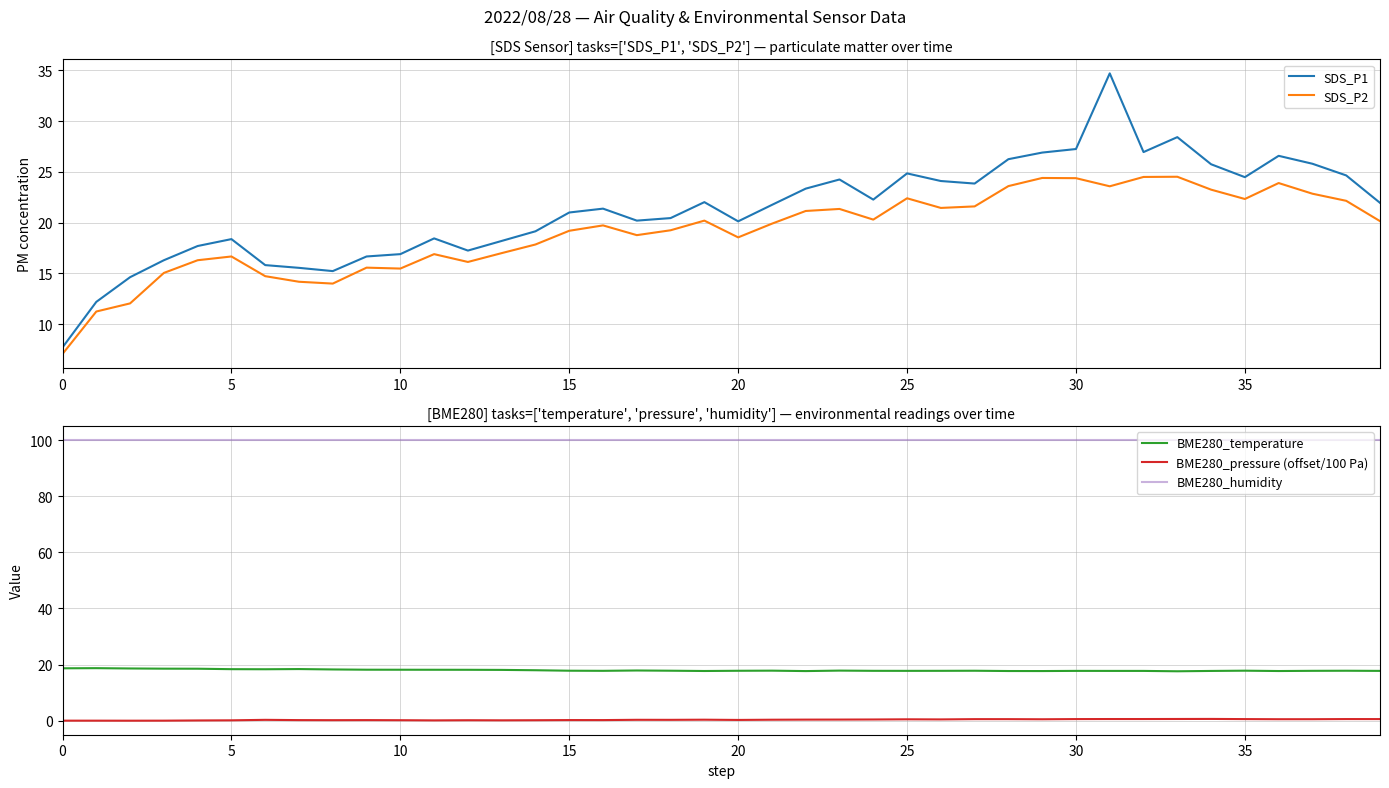

True or false: SDS_P1 has a value of 11.8 at 21.

False